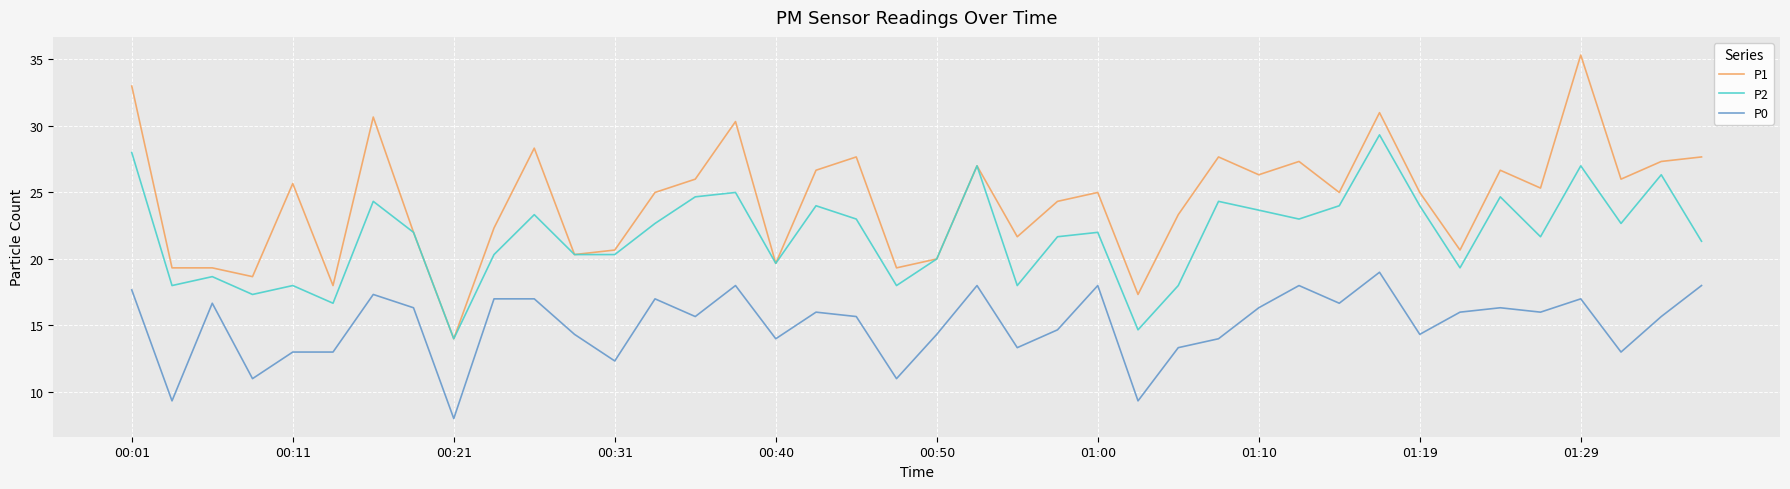

Which series has the largest total across all categories?

P1